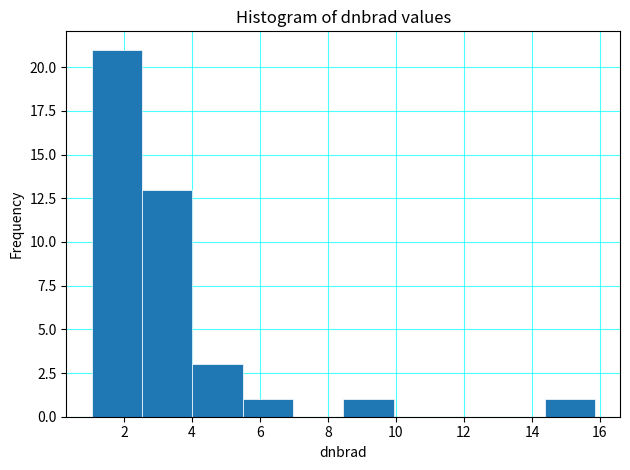

Which range on the x-axis has the tallest bar?

1.0 to 2.6